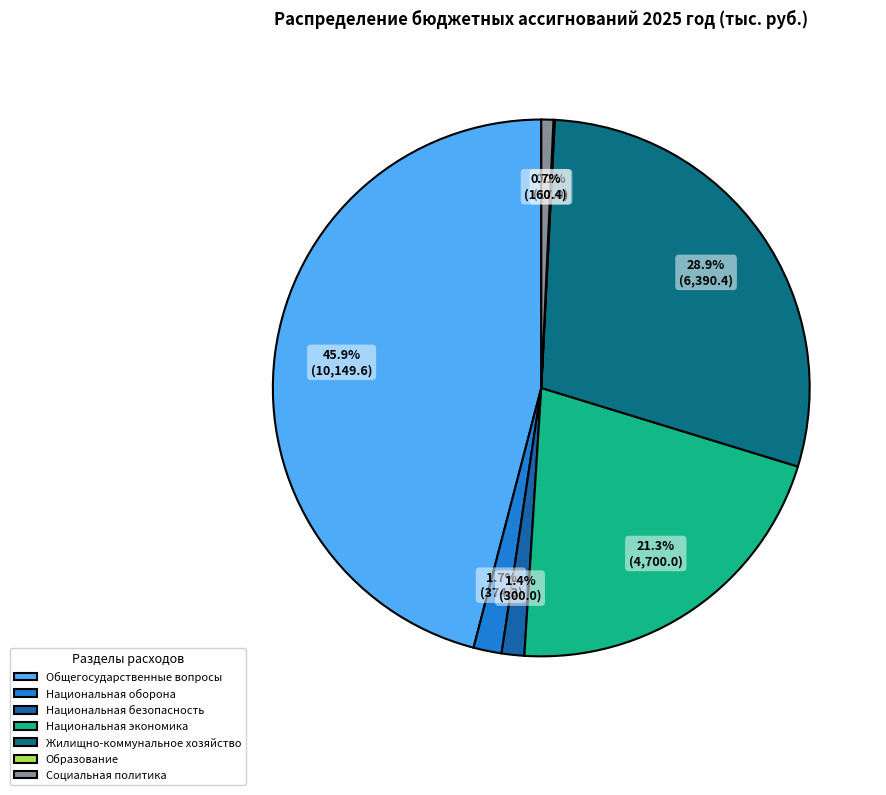

Which slice is the largest?

Общегосударственные вопросы